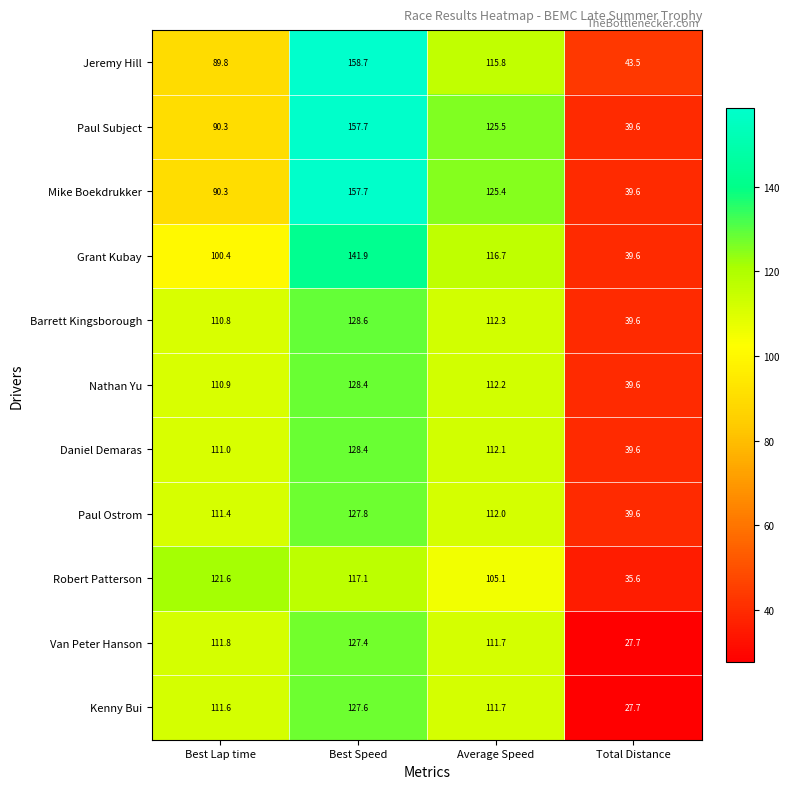

What is the total value across all series at Best Lap time?

1159.9